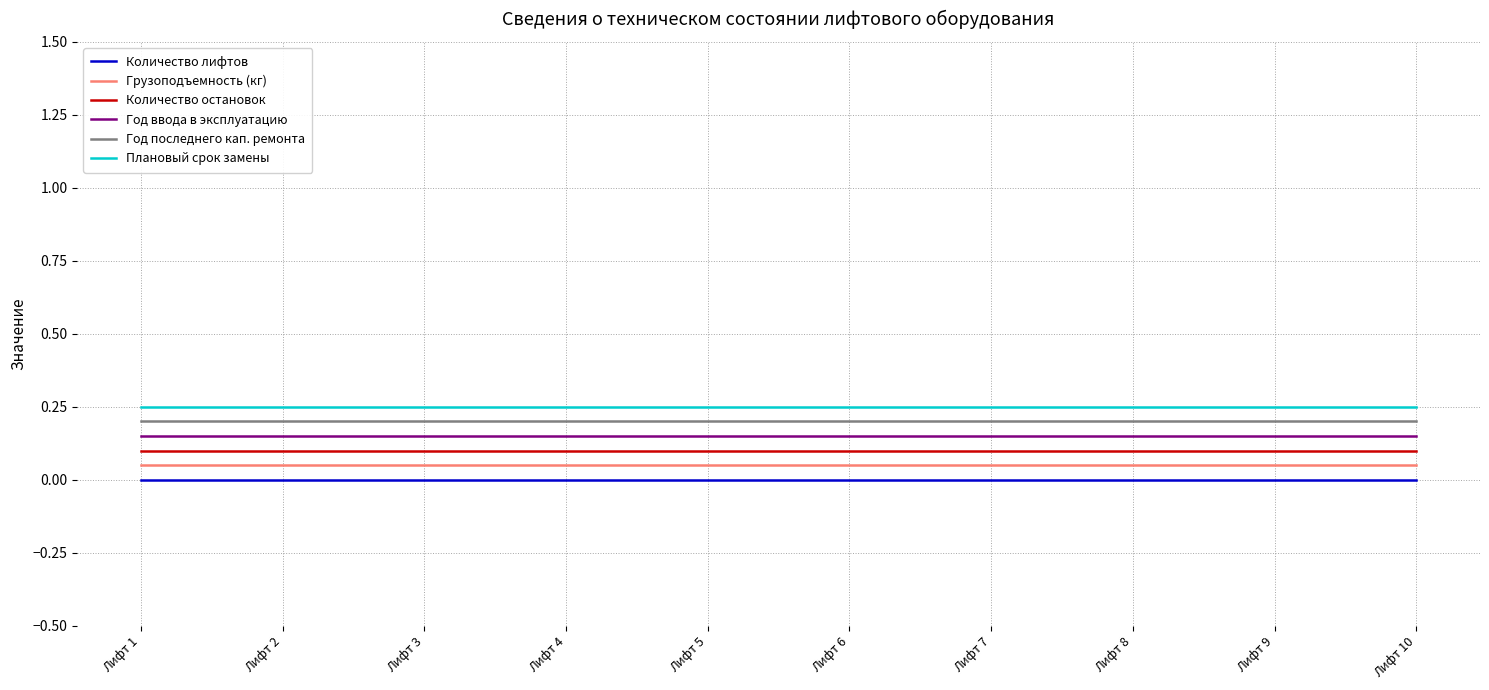

List the series in order of their overall mean, highest first.

Плановый срок замены, Год последнего кап. ремонта, Год ввода в эксплуатацию, Количество остановок, Грузоподъемность (кг), Количество лифтов